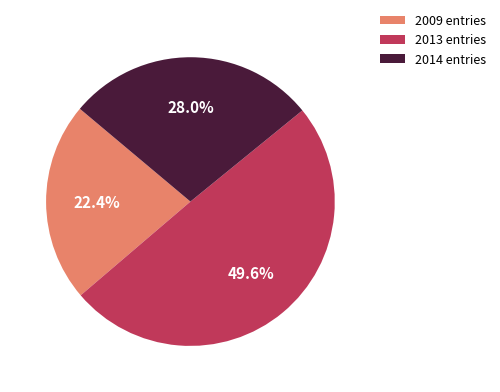

Does 2014 entries account for over 50% of the chart?

No